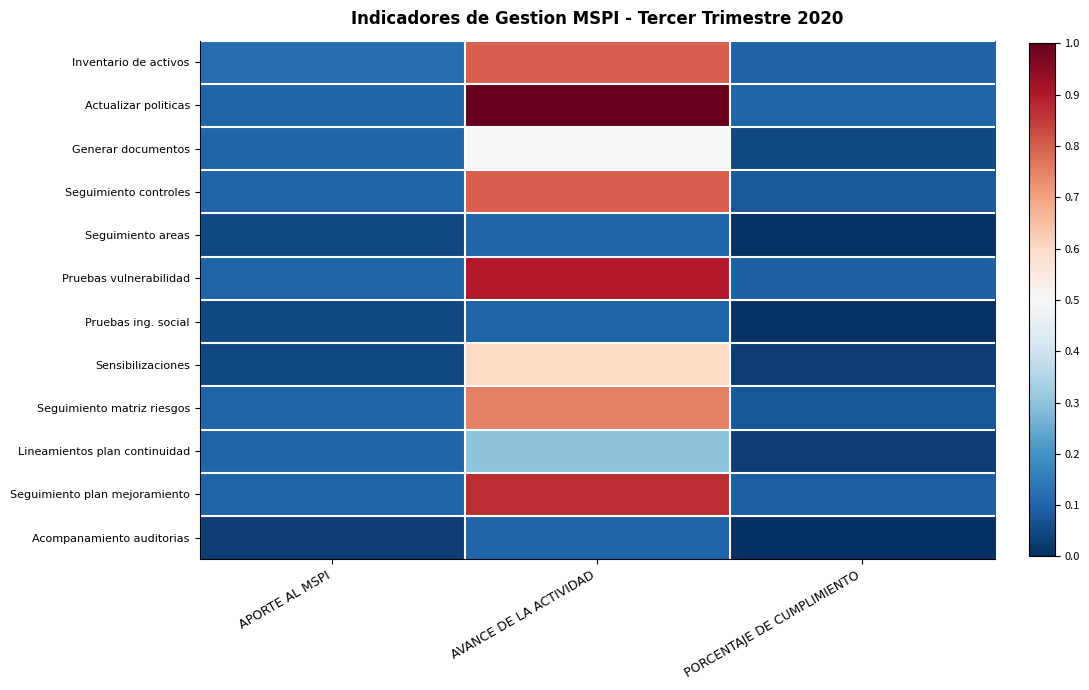

Rank the series by their maximum value, from highest to lowest.

Actualizar politicas, Pruebas vulnerabilidad, Seguimiento plan mejoramiento, Inventario de activos, Seguimiento controles, Seguimiento matriz riesgos, Sensibilizaciones, Generar documentos, Lineamientos plan continuidad, Seguimiento areas, Pruebas ing. social, Acompanamiento auditorias